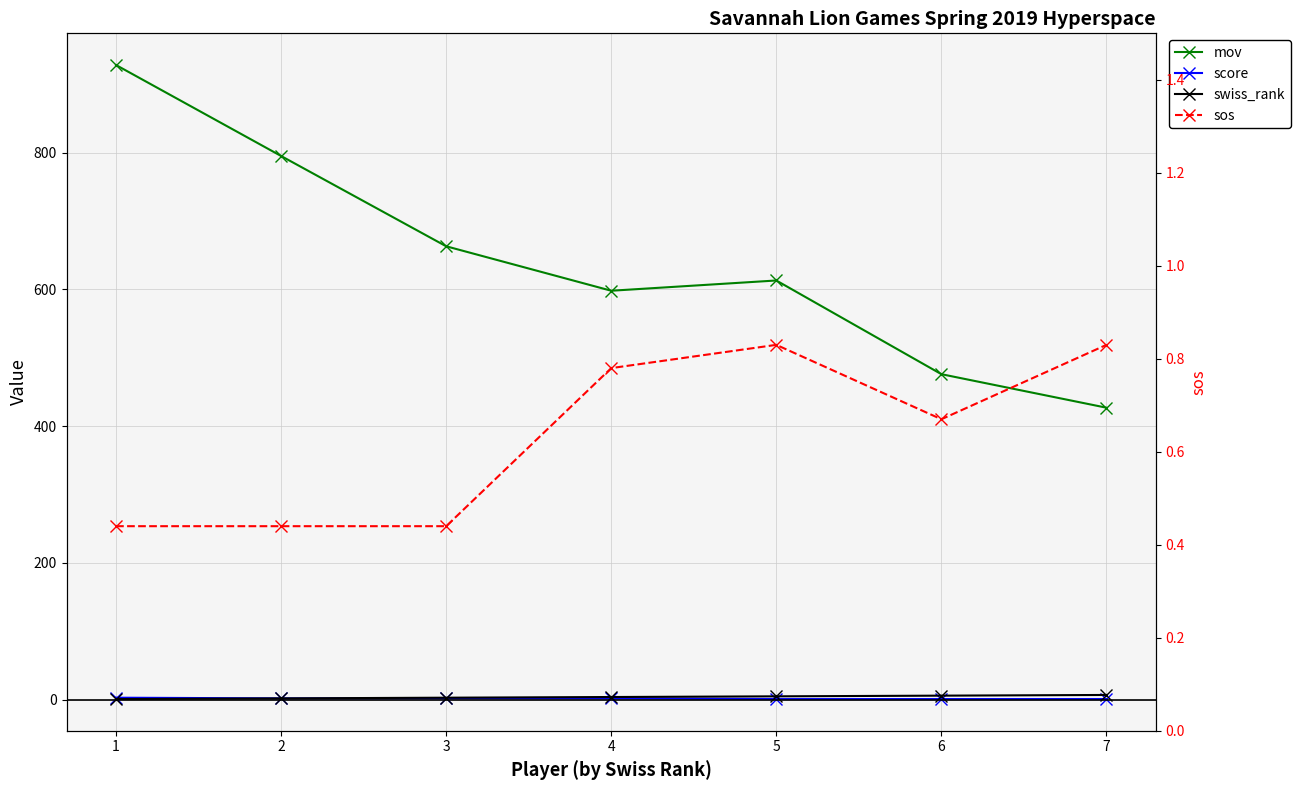

Which series changed the most between 3 and 7?

mov